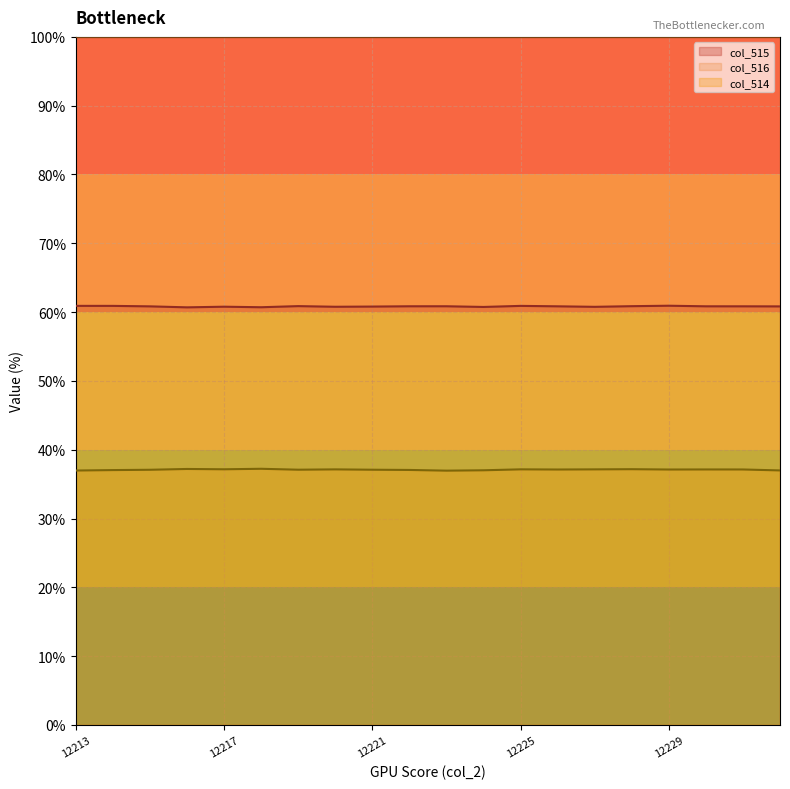

Which has a higher value, 12225 or 12214?

12225